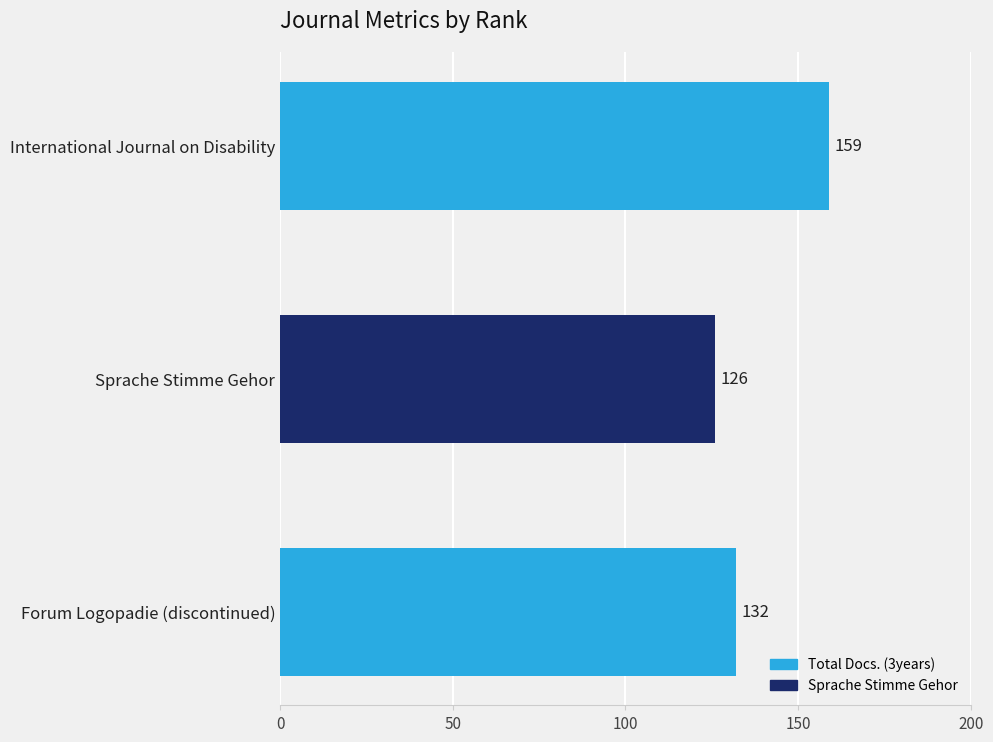

Rank the categories by value from lowest to highest.

Sprache Stimme Gehor, Forum Logopadie (discontinued), International Journal on Disability